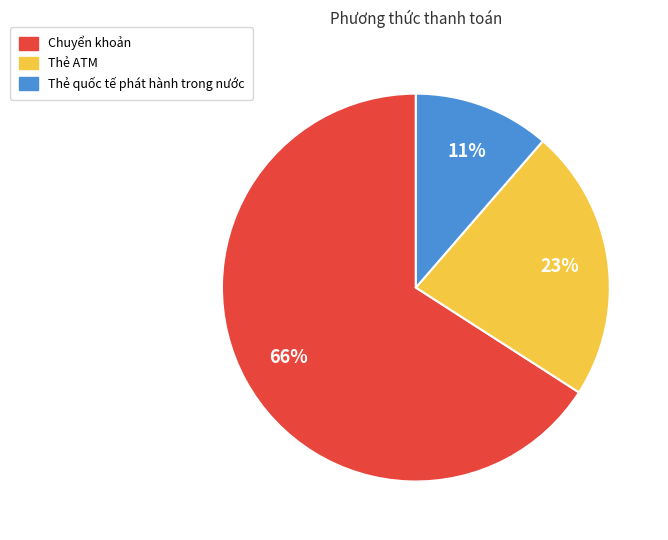

To the nearest percent, what is the difference between the Thẻ quốc tế phát hành trong nước and Chuyển khoản slice percentages?

55%